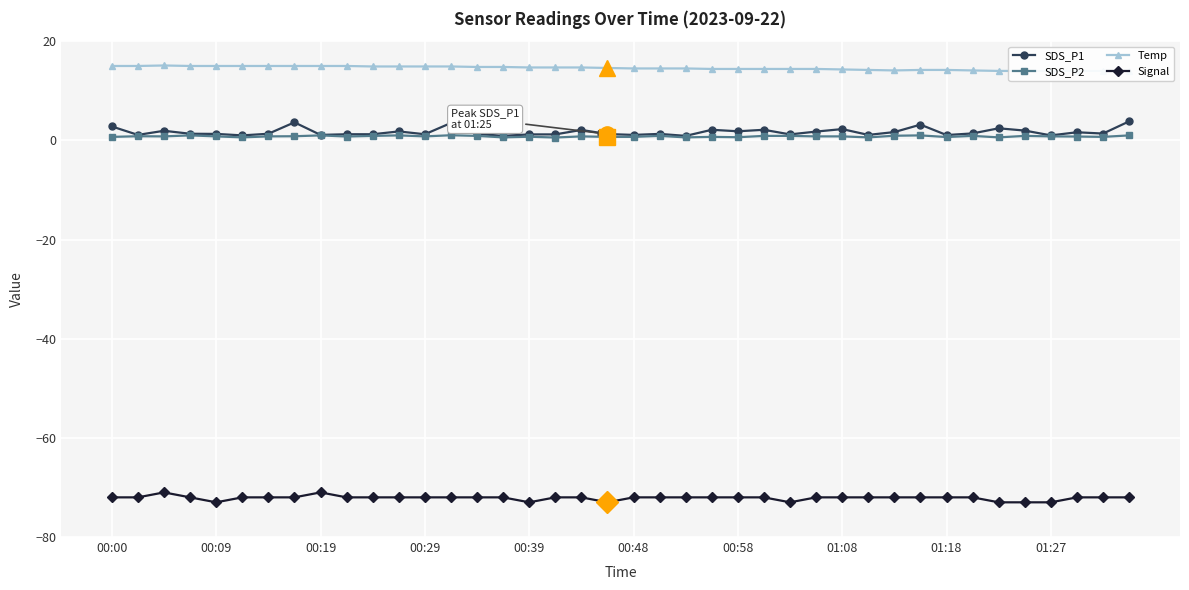

At which label does SDS_P1 first exceed 1?

00:00